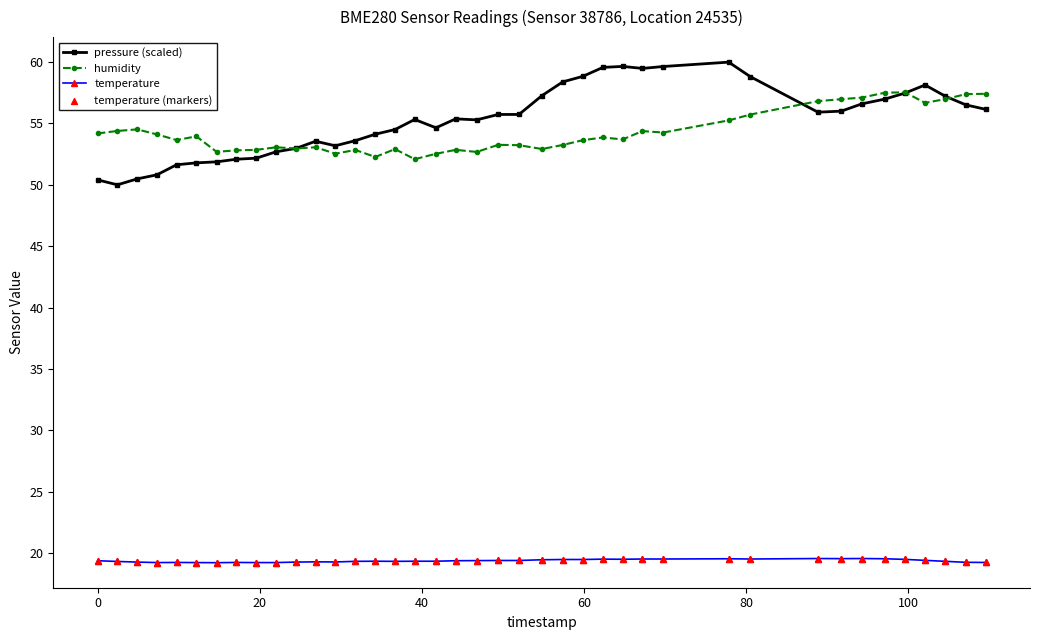

What is the minimum value shown in the chart?

19.2